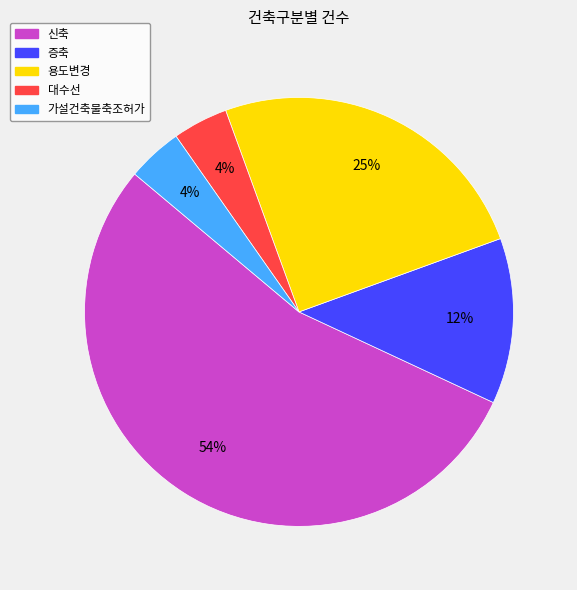

Which category has the biggest portion of the pie?

신축